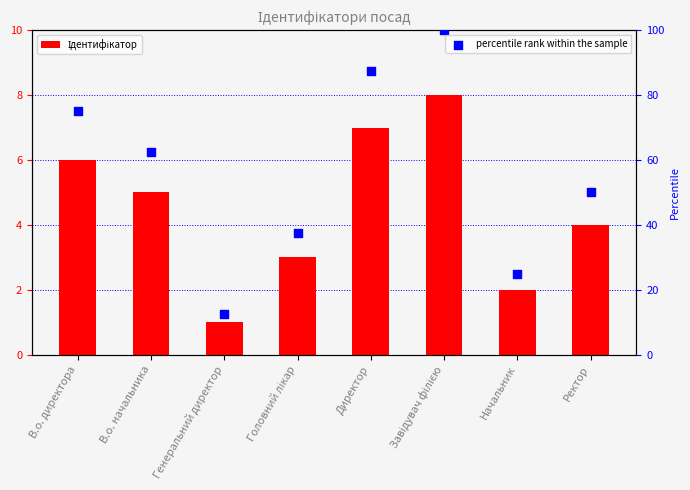

At how many categories does at least one series exceed 24?

7